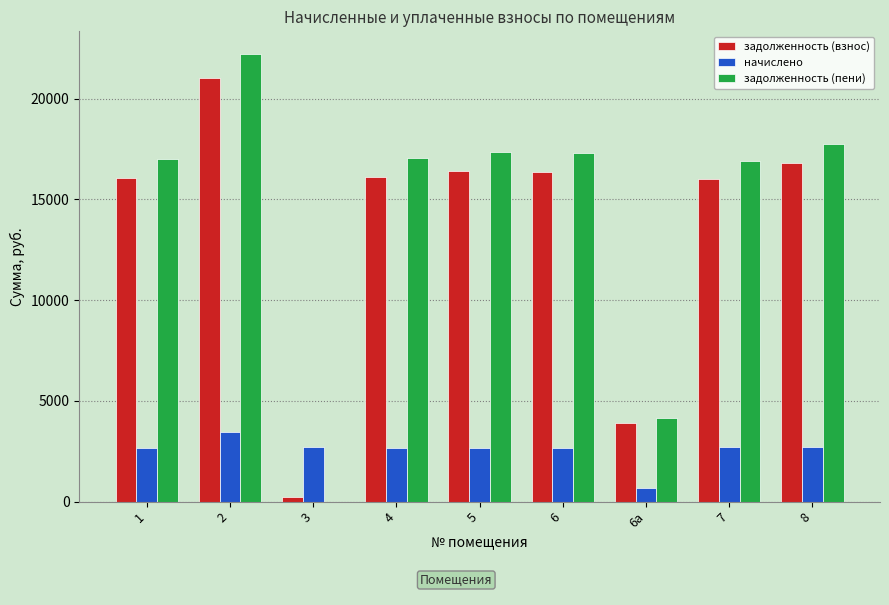

How many data points in задолженность (пени) are above 17034?

5